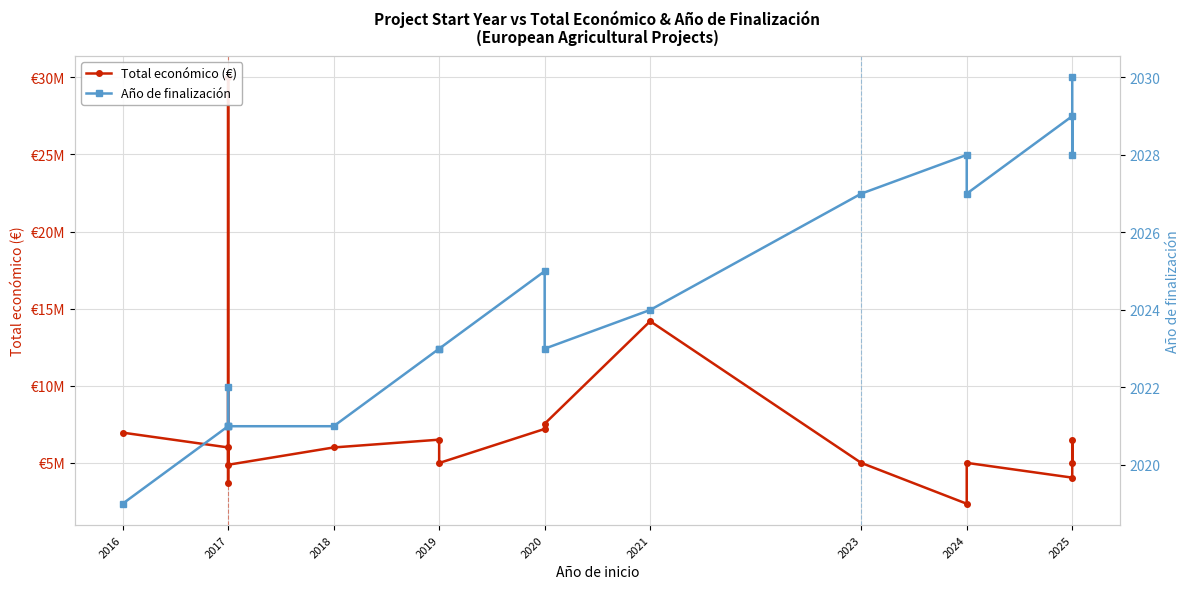

Reading right to left, transcribe all the data shown in this chart.

Total económico (€): 4999137	6494227	4041810	4999991	2348280	4998268	14186402	7536303	7199787	4990128	6504312	5998373	4875616	29999528	3668076	5999934	6960293
Año de finalización: 2030	2028	2029	2027	2028	2027	2024	2023	2025	2023	2023	2021	2021	2021	2022	2021	2019